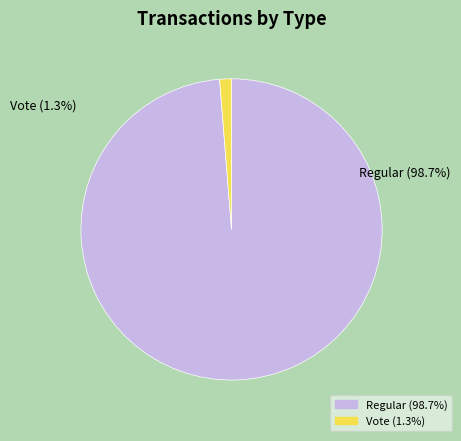

Does Vote (io_index=2) represent more than half of the total?

No